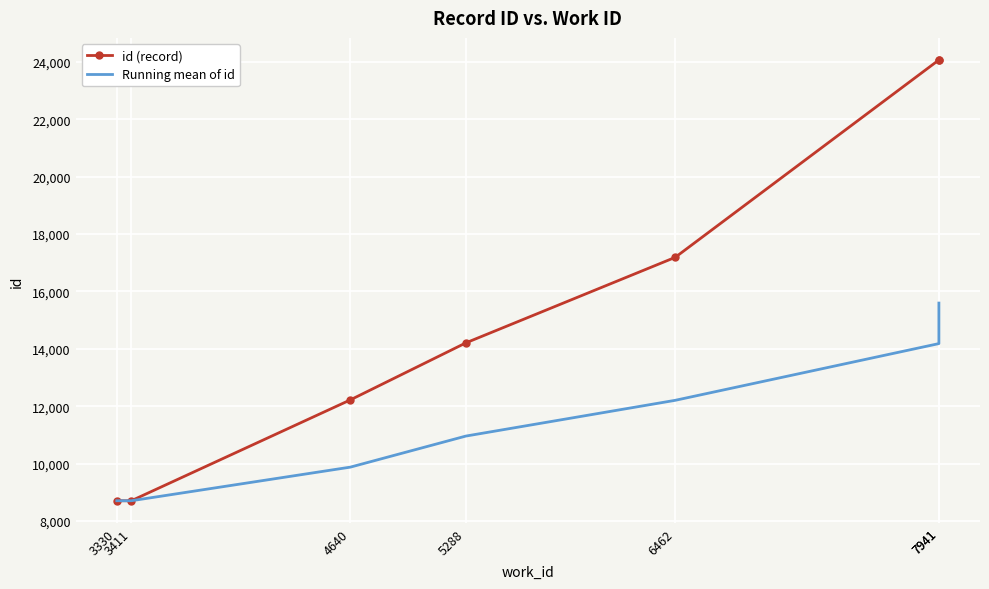

What is the sum of the Running mean of id values at 5288 and 6462?

23161.6